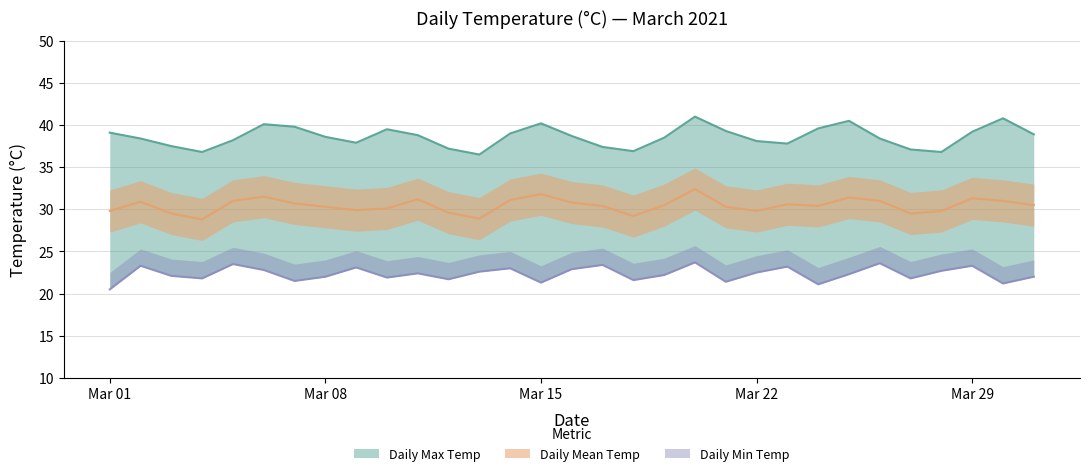

Which series has the largest range (max minus min)?

Daily Max Temp